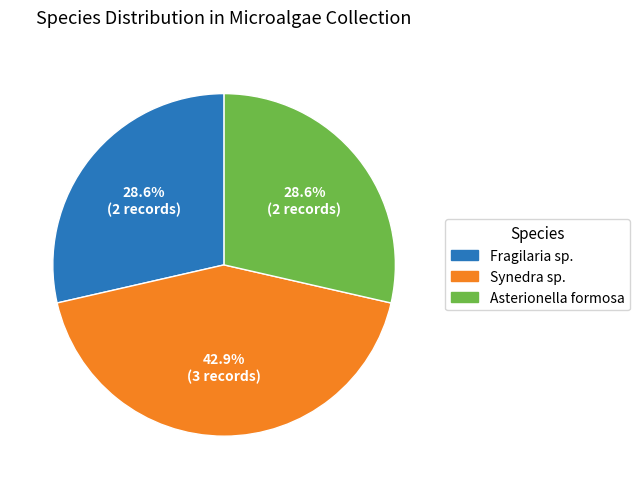

Is there a majority slice in this chart?

No